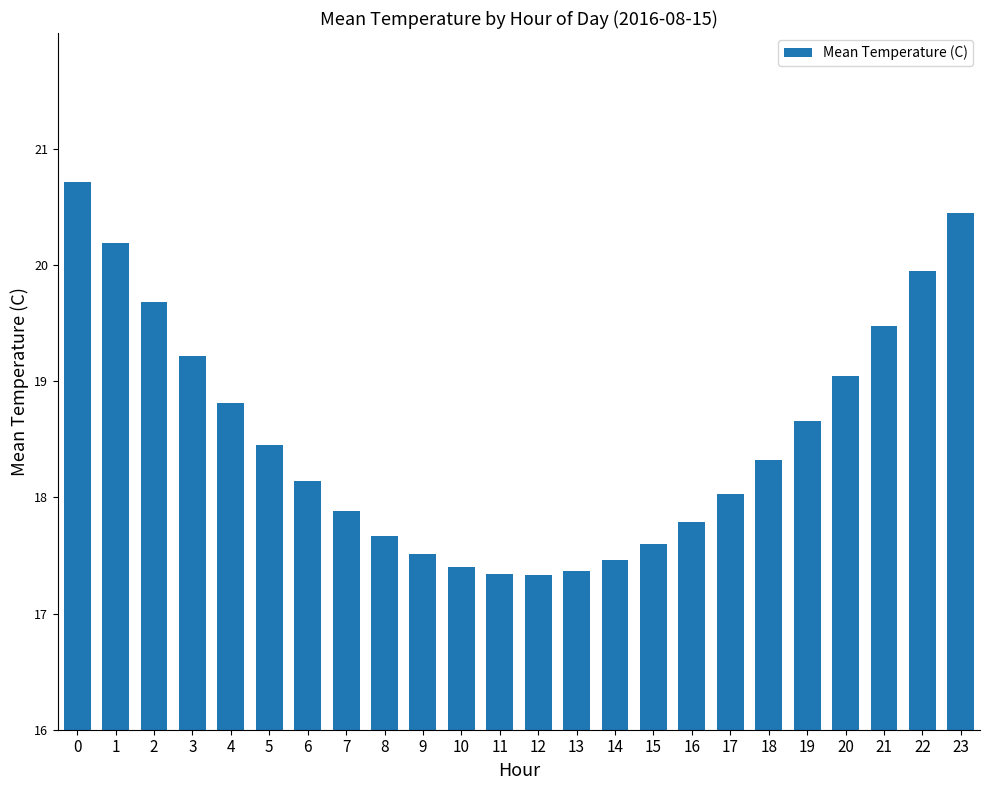

What is the smallest value displayed?

17.3